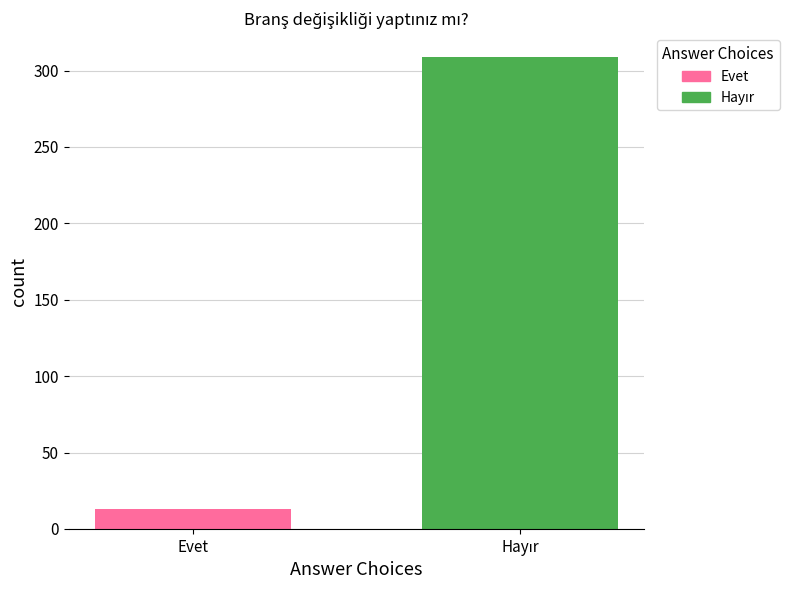

What is the value of the 2nd bar from the left?

309